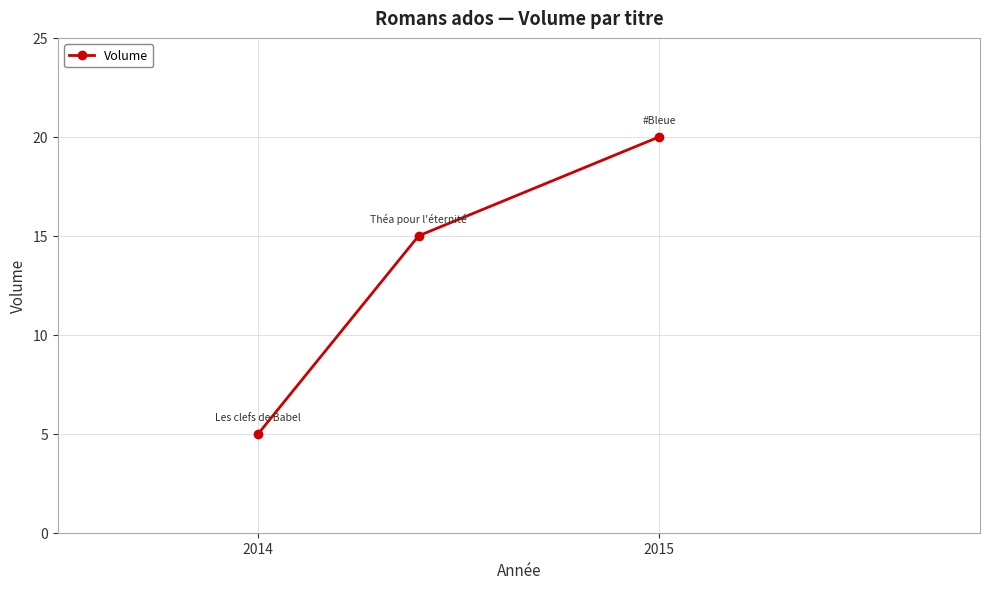

What is the minimum value shown in the chart?

5